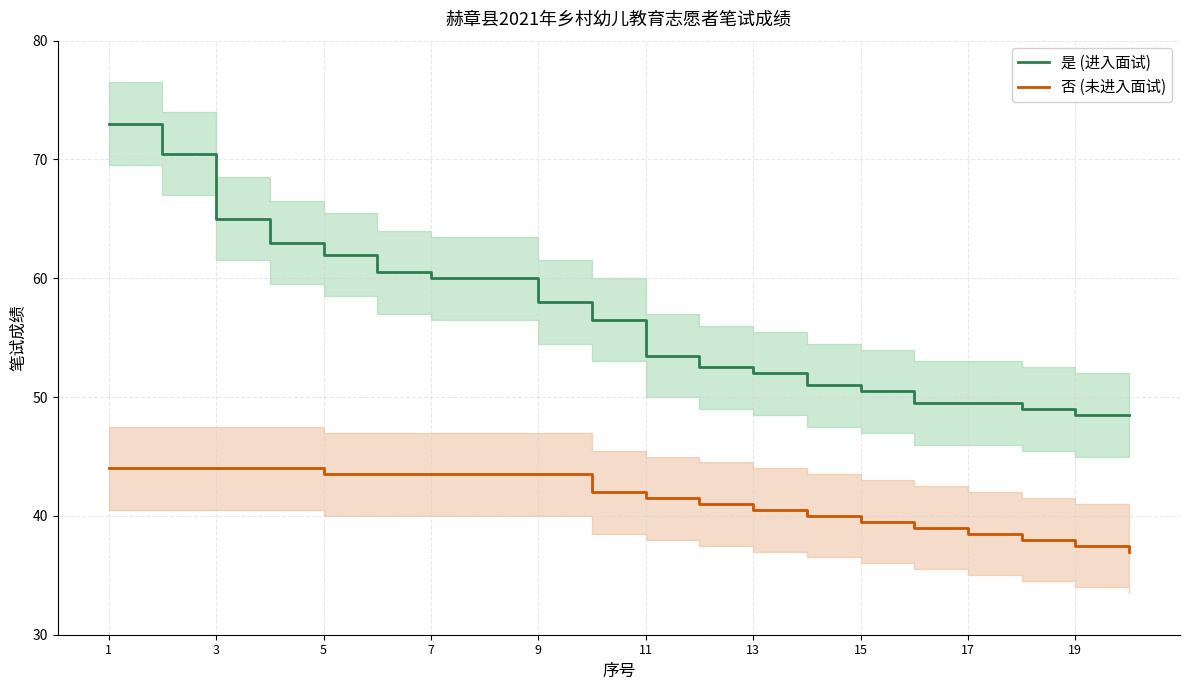

What is the difference between the 是 (进入面试) values at 11 and 7?

6.5